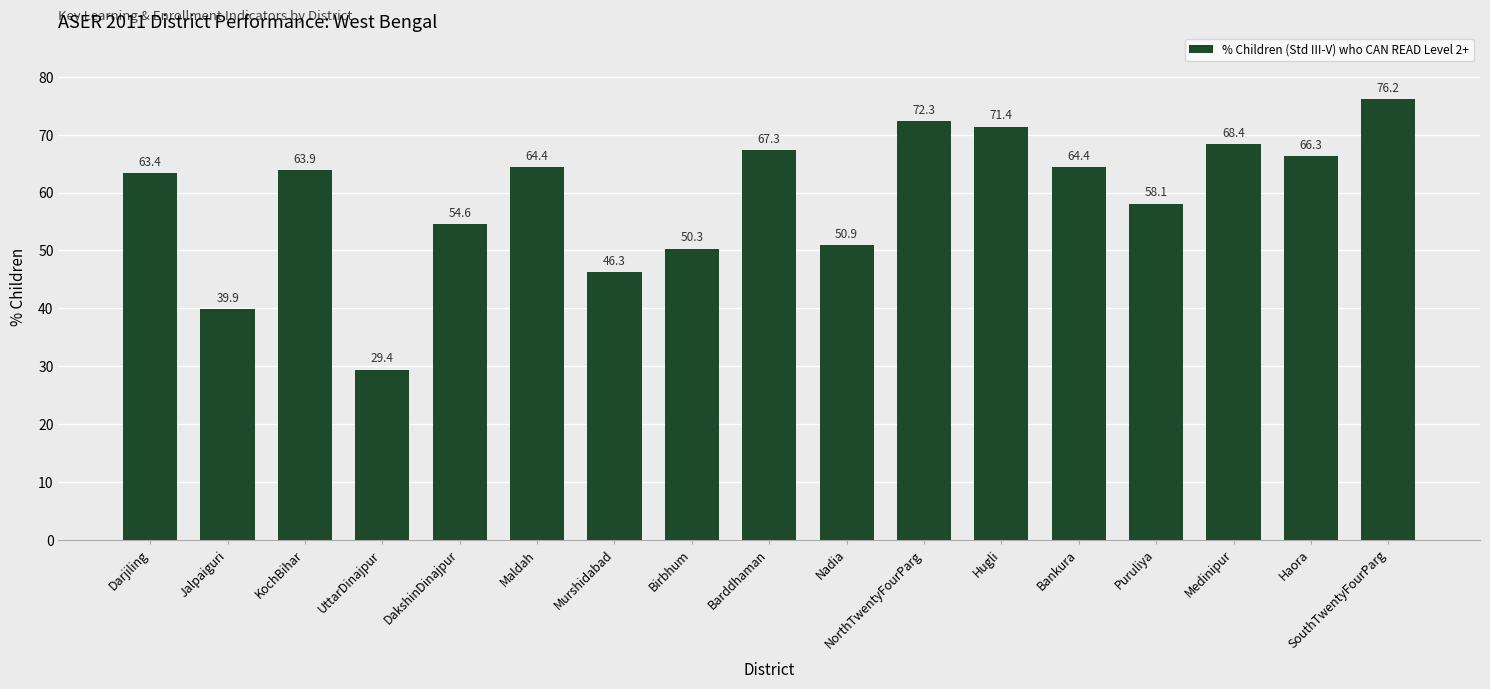

The value at Maldah is 21.1. True or false?

False